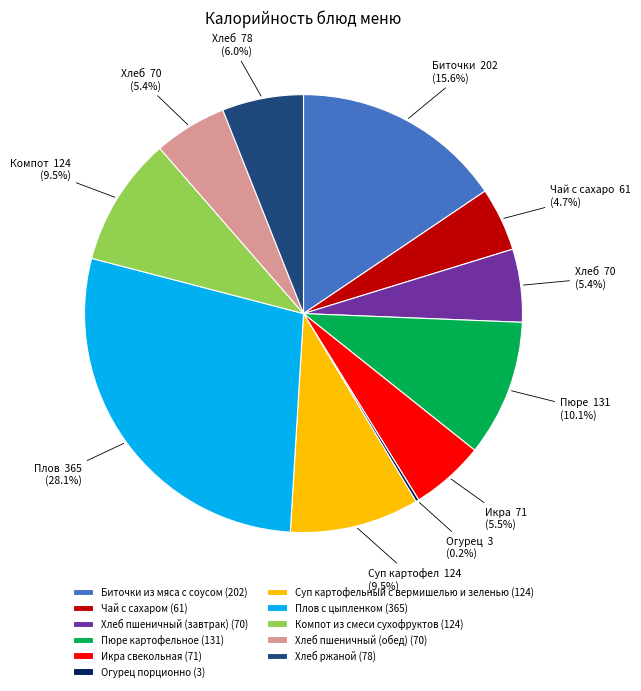

What percentage is the Хлеб пшеничный (обед) slice, to the nearest percent?

5%